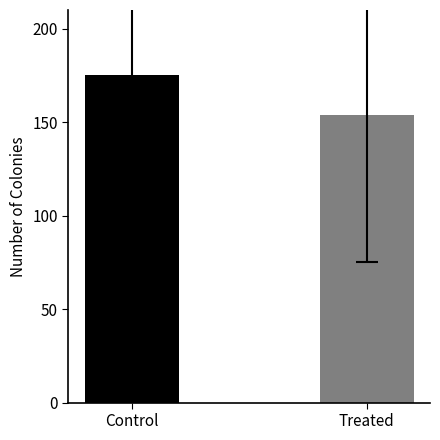

What is the ratio of the value at Control to the value at Treated?

1.1